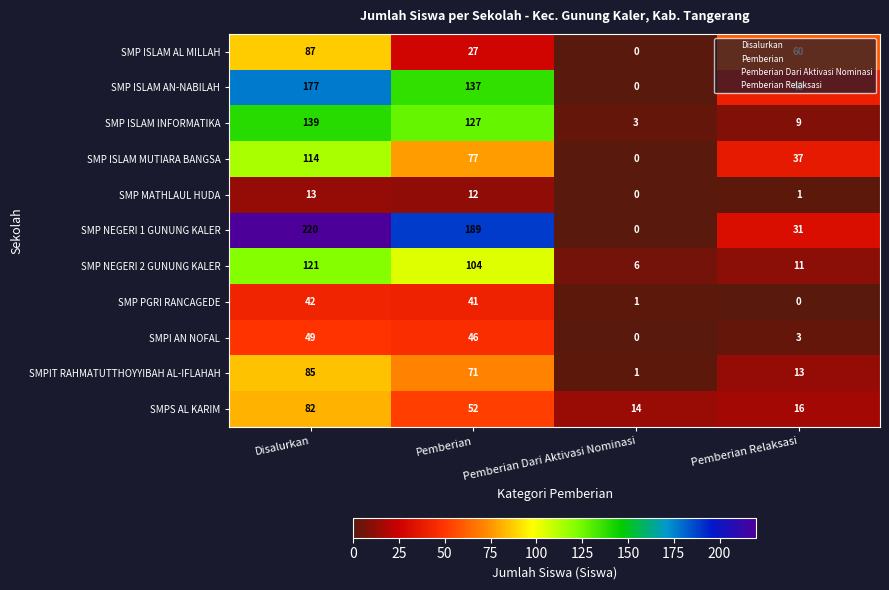

Read the SMP NEGERI 2 GUNUNG KALER value at Pemberian Relaksasi, to the nearest 10.

10